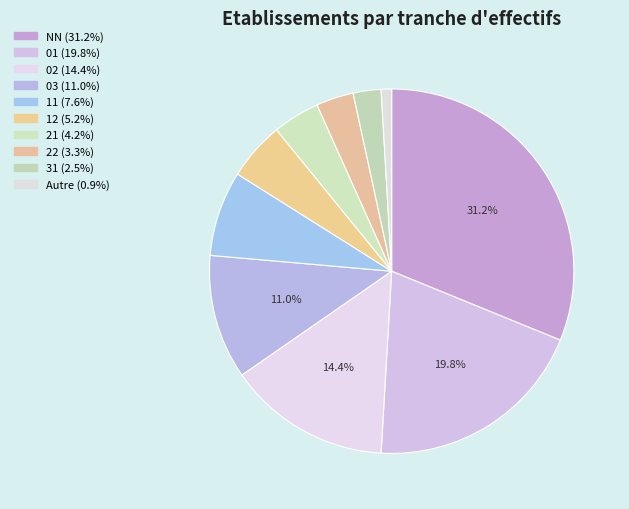

How many segments does this pie chart have?

10